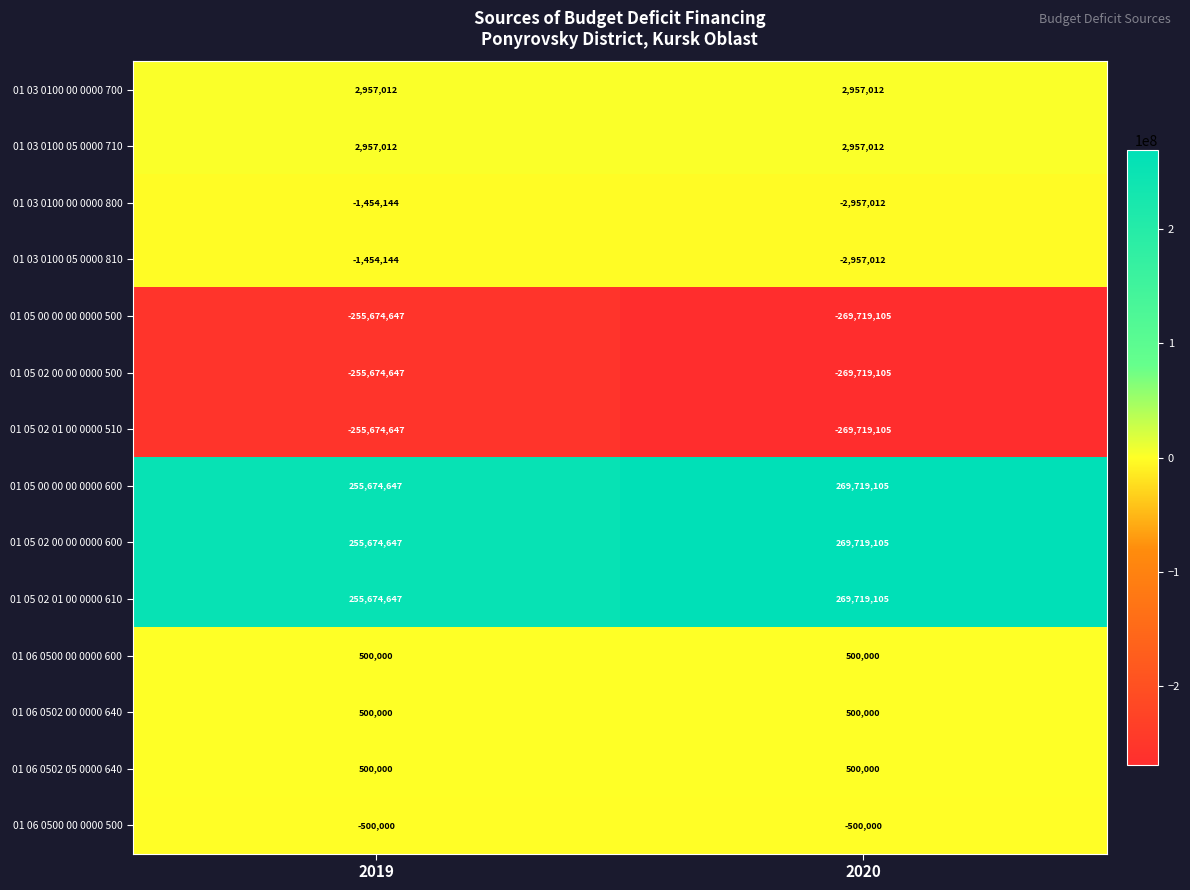

How many distinct data groups are displayed?

14